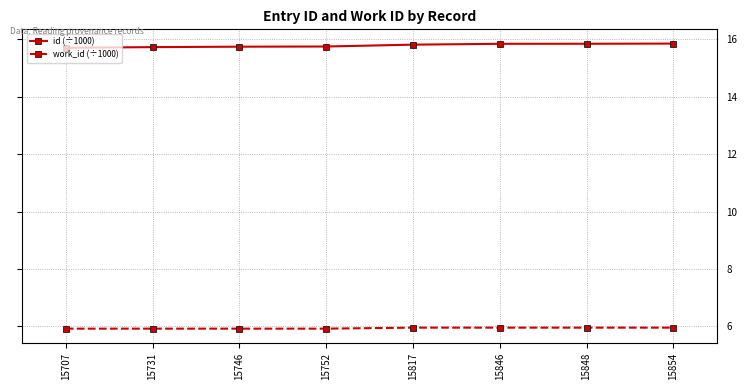

What is the spread (max minus min) of values at 15746?

9.8